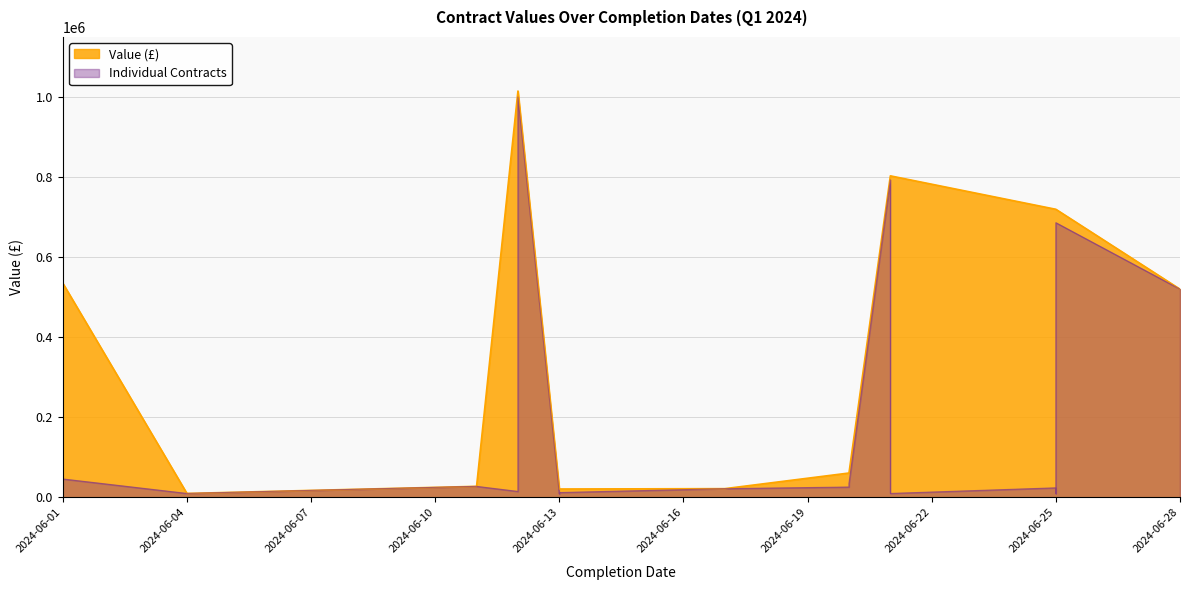

How many values exceed 25994?

8